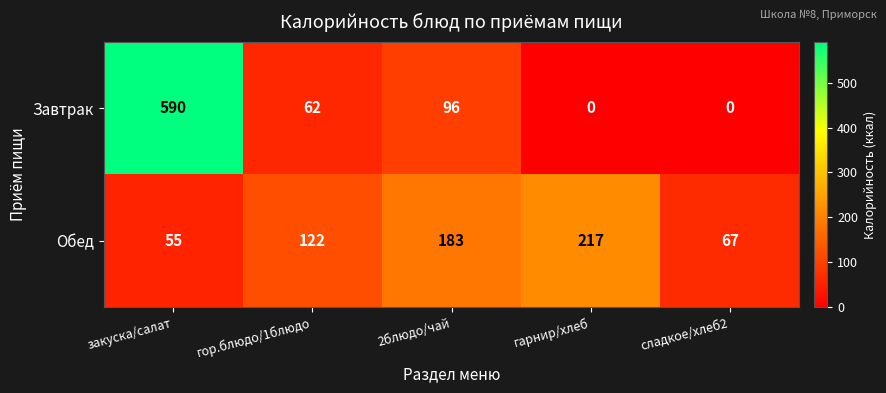

How many distinct data groups are displayed?

2